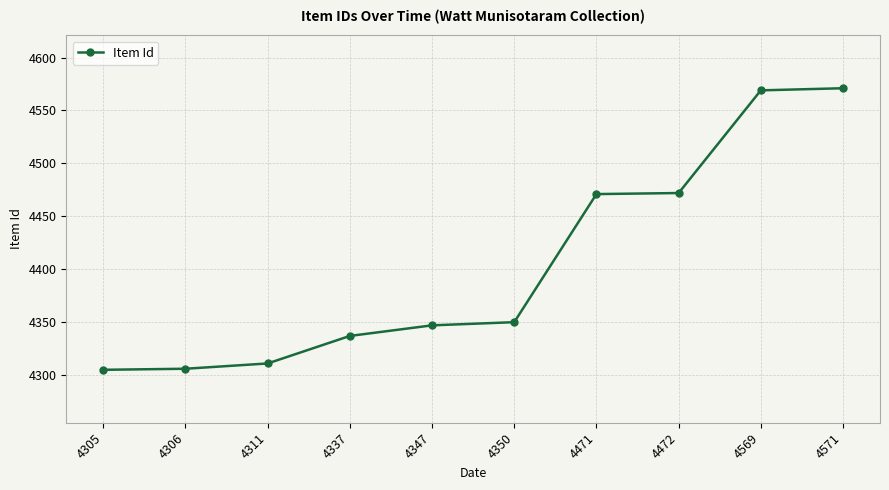

Where is the data nearest to the value 4438?

4471